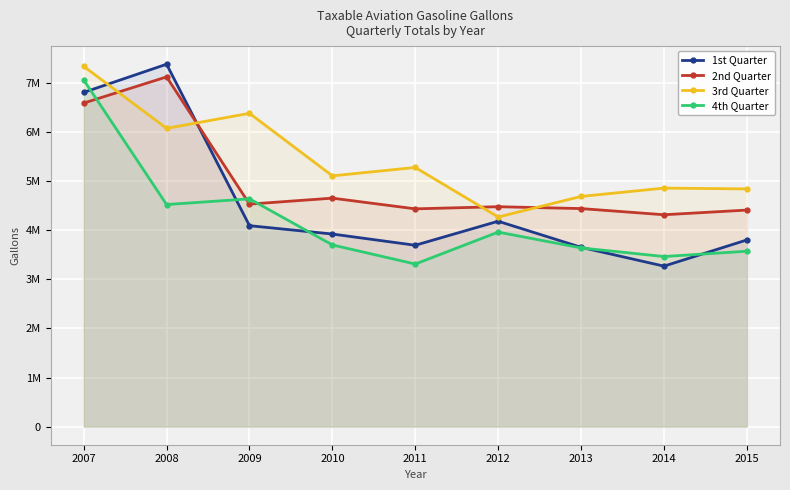

What are all the series names shown in the legend?

1st Quarter, 2nd Quarter, 3rd Quarter, 4th Quarter